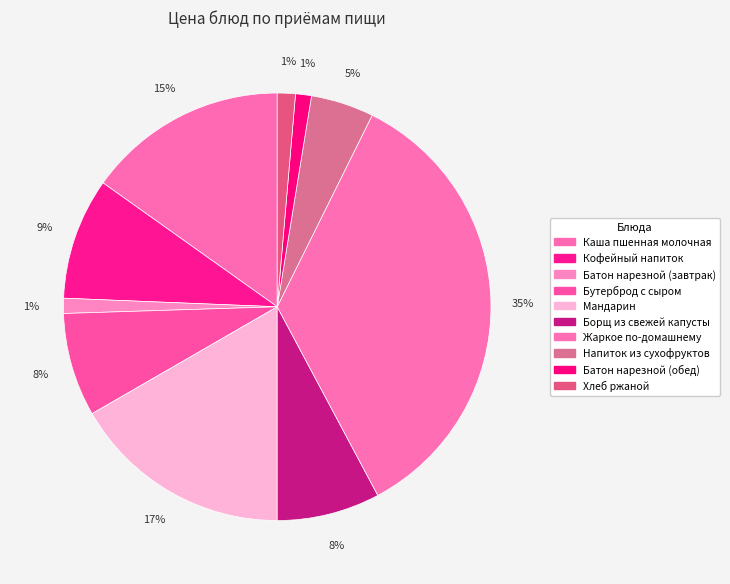

The Батон нарезной (завтрак) slice represents 11% of the pie. True or false?

False